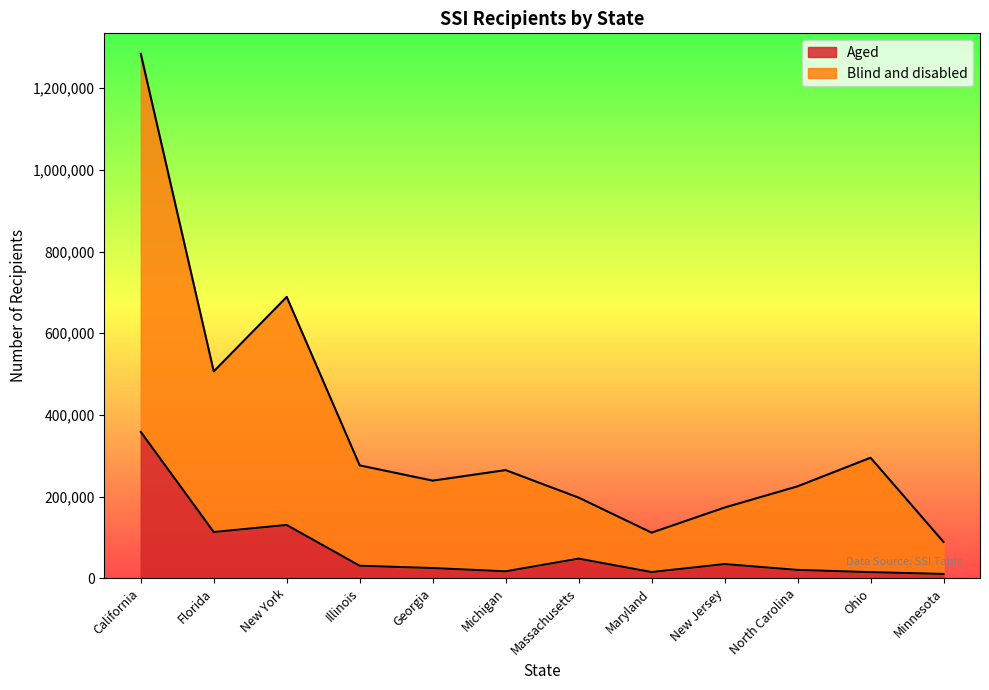

Does the chart have visible grid lines?

No